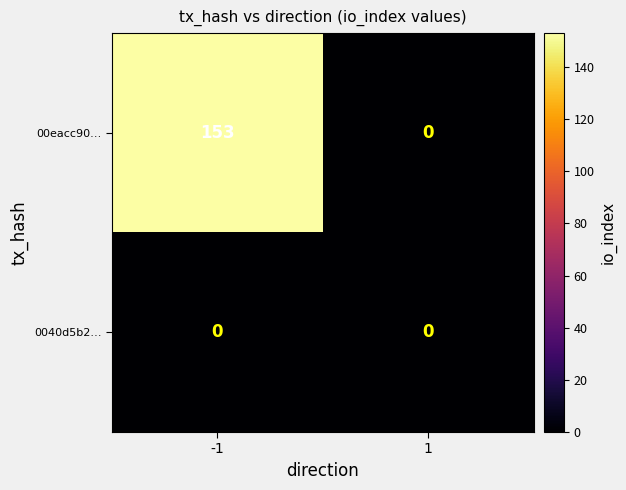

True or false: 0040d5b2… has a value of 0 at 1.

True